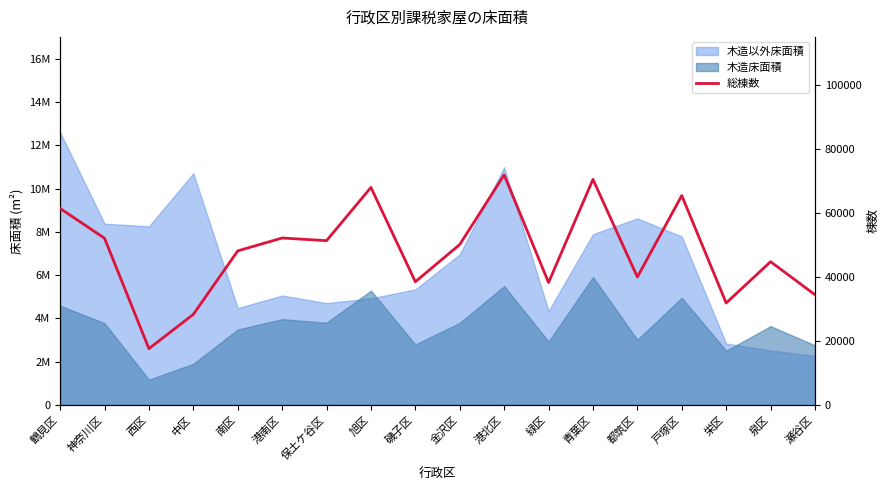

True or false: the data shows 61392 at 鶴見区.

True